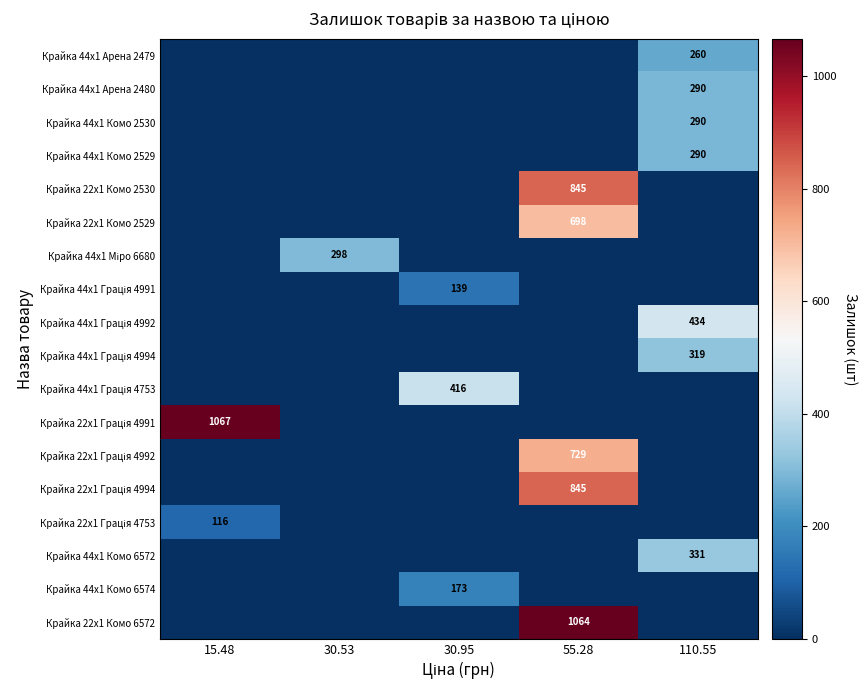

How many categories are shown in the chart?

5